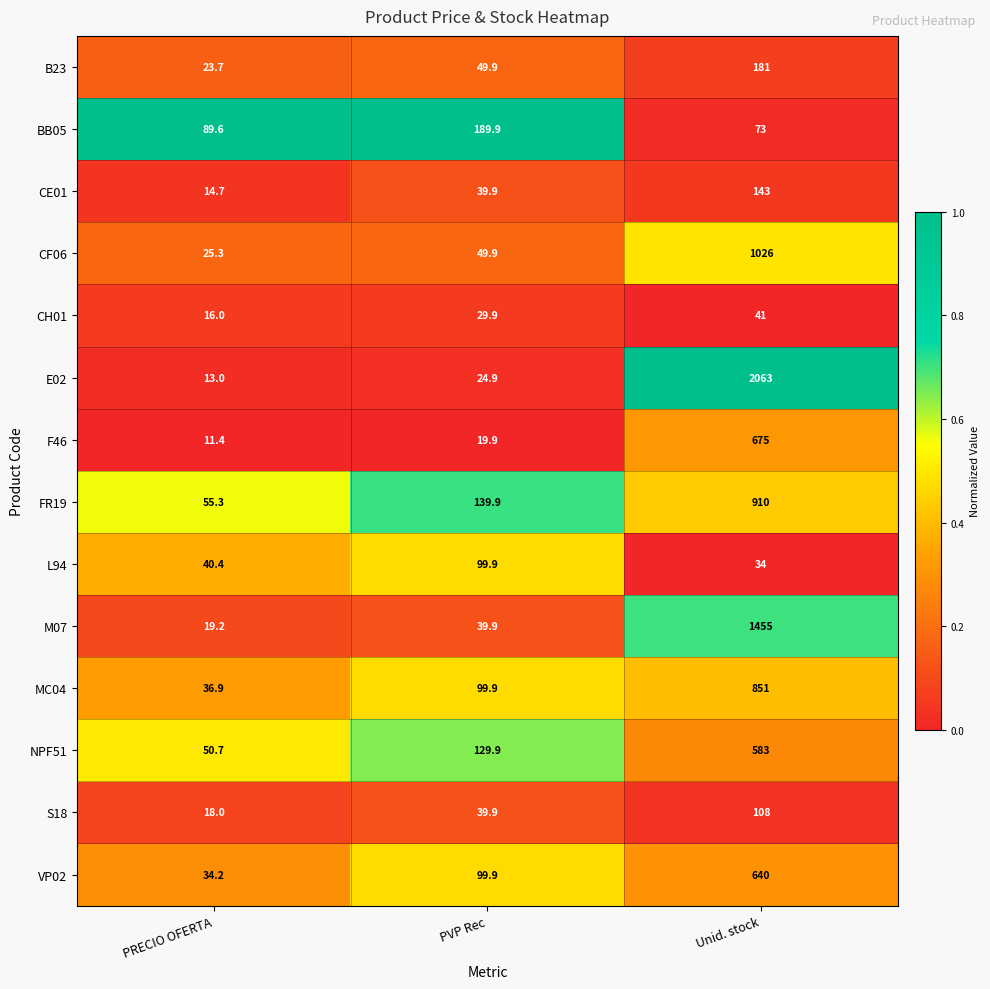

The value of BB05 at PVP Rec is 189.9. True or false?

True